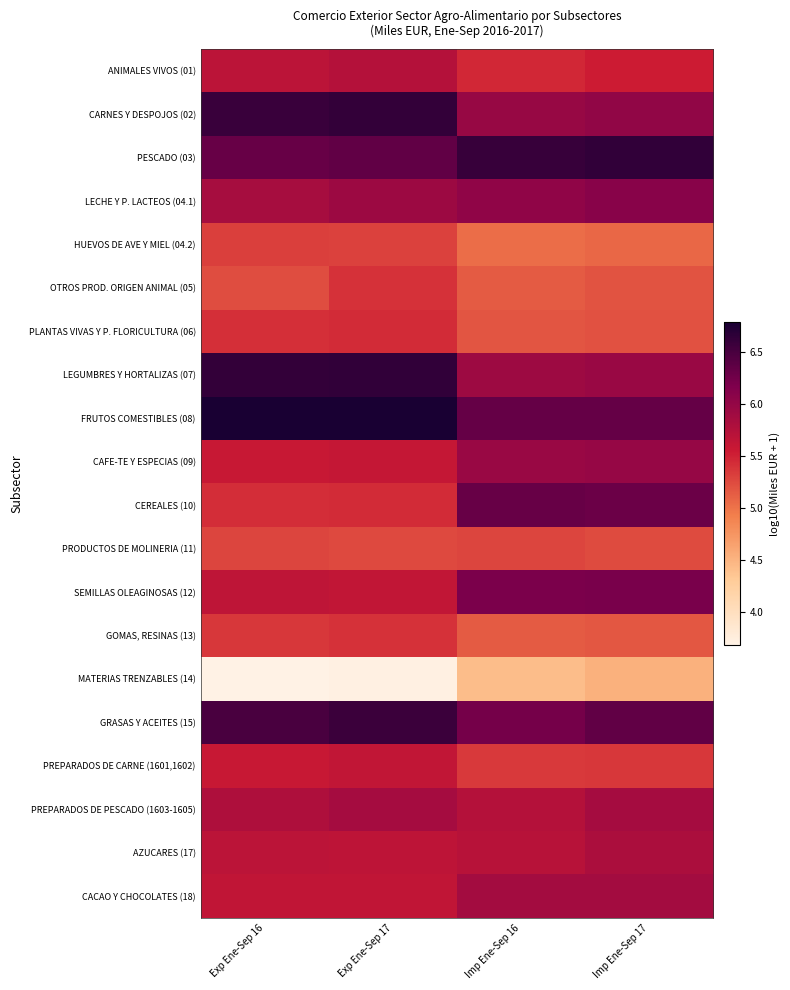

What is the spread (max minus min) of values at Imp Ene-Sep 16?

2.2